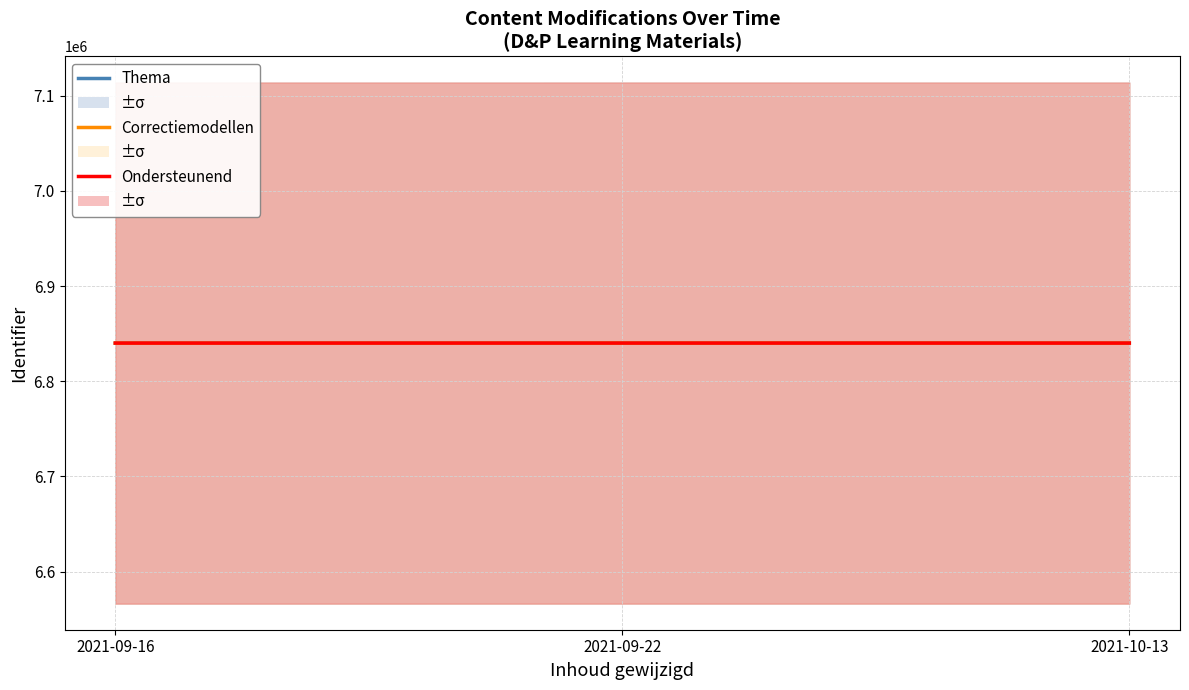

At which label does Correctiemodellen reach its minimum?

2021-09-16